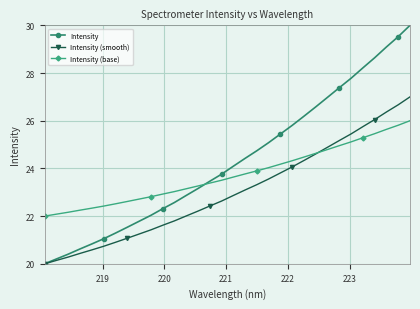

Reading left to right, list all the values displayed in this chart.

Intensity: 20.0	20.2	20.4	20.6	20.8	21.0	21.3	21.5	21.8	22.0	22.3	22.6	22.9	23.2	23.5	23.8	24.1	24.4	24.7	25.1	25.4	25.8	26.2	26.6	27.0	27.4	27.8	28.2	28.6	29.1	29.5	30.0
Intensity (smooth): 20.0	20.1	20.3	20.4	20.6	20.7	20.9	21.1	21.2	21.4	21.6	21.8	22.0	22.2	22.4	22.6	22.9	23.1	23.3	23.6	23.8	24.1	24.3	24.6	24.9	25.2	25.4	25.8	26.0	26.4	26.7	27.0
Intensity (base): 22.0	22.1	22.2	22.2	22.3	22.4	22.5	22.6	22.7	22.8	22.9	23.0	23.1	23.3	23.4	23.5	23.6	23.8	23.9	24.0	24.2	24.3	24.5	24.6	24.8	25.0	25.1	25.3	25.5	25.6	25.8	26.0